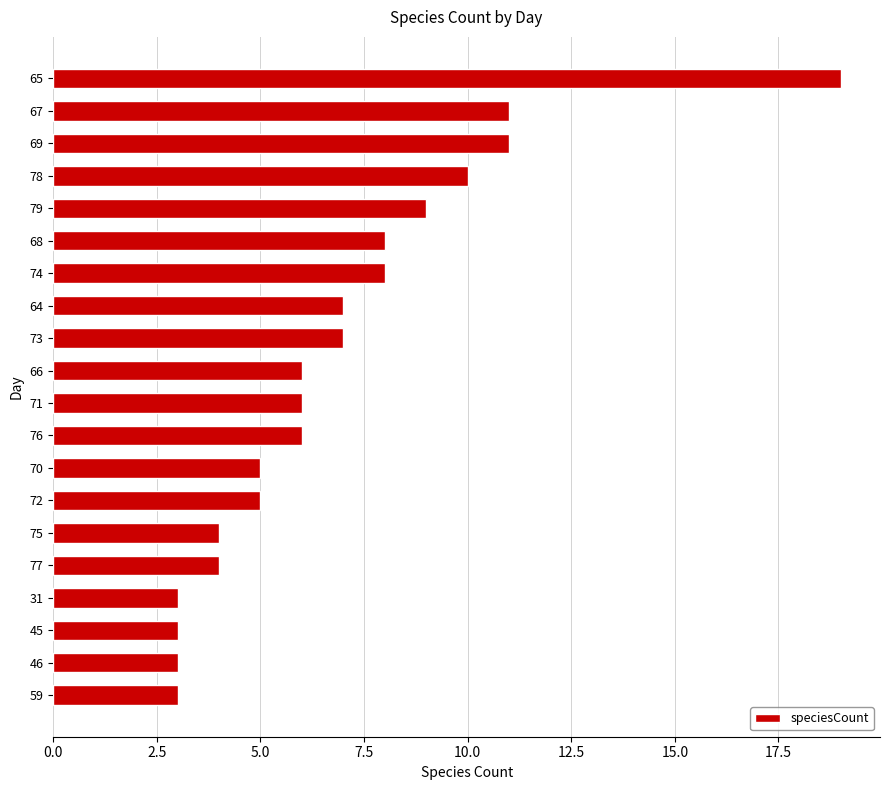

What is the difference between the maximum and minimum values?

16